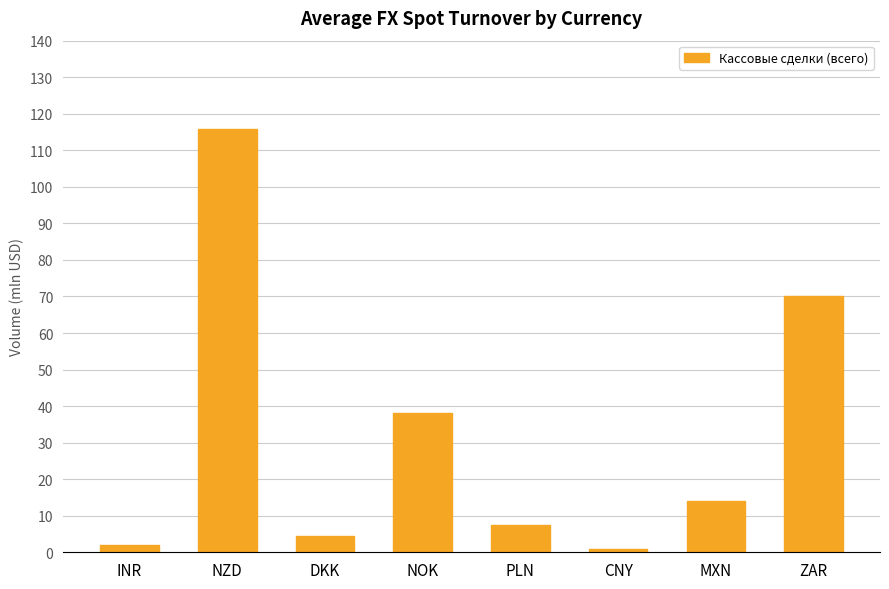

What is the label of the 6th bar from the right?

DKK